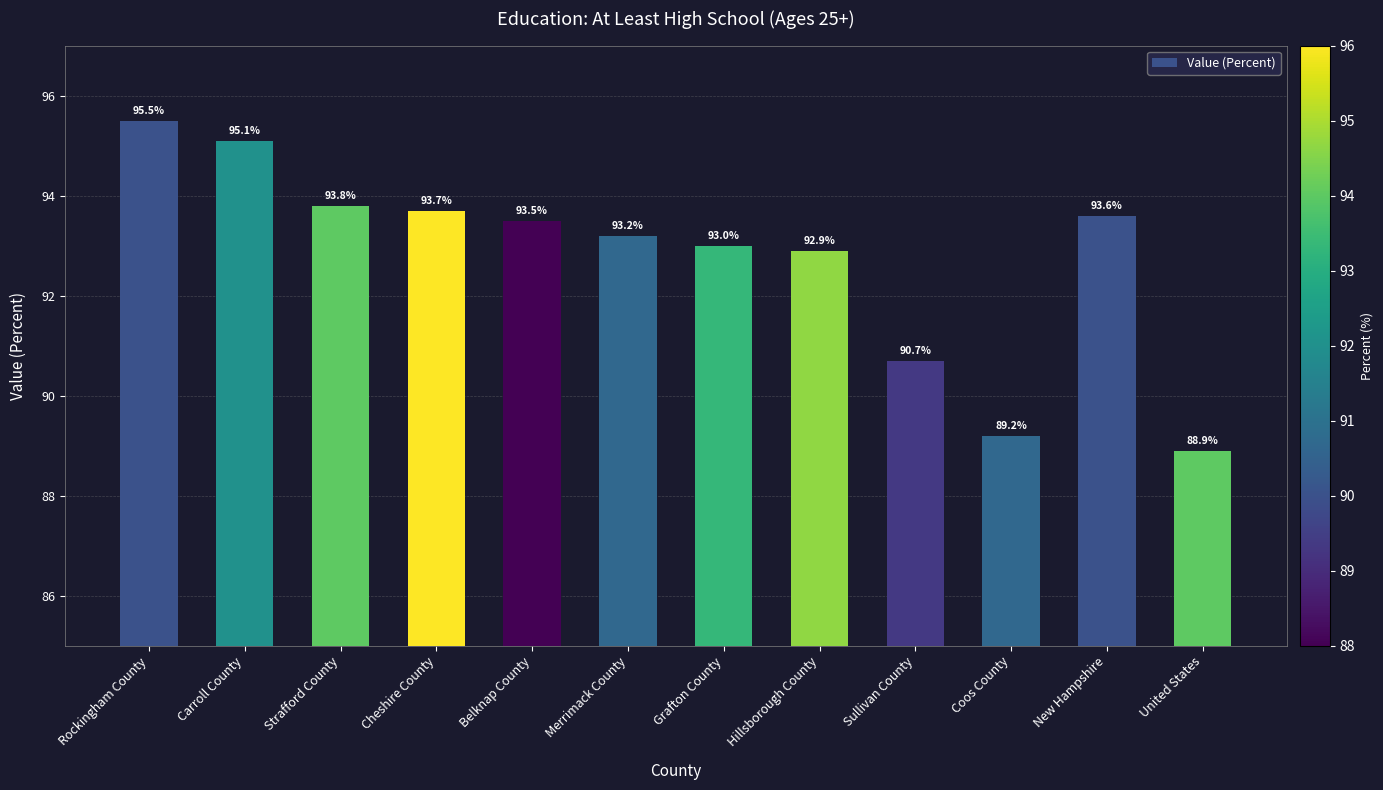

What position from the left is Sullivan County?

9